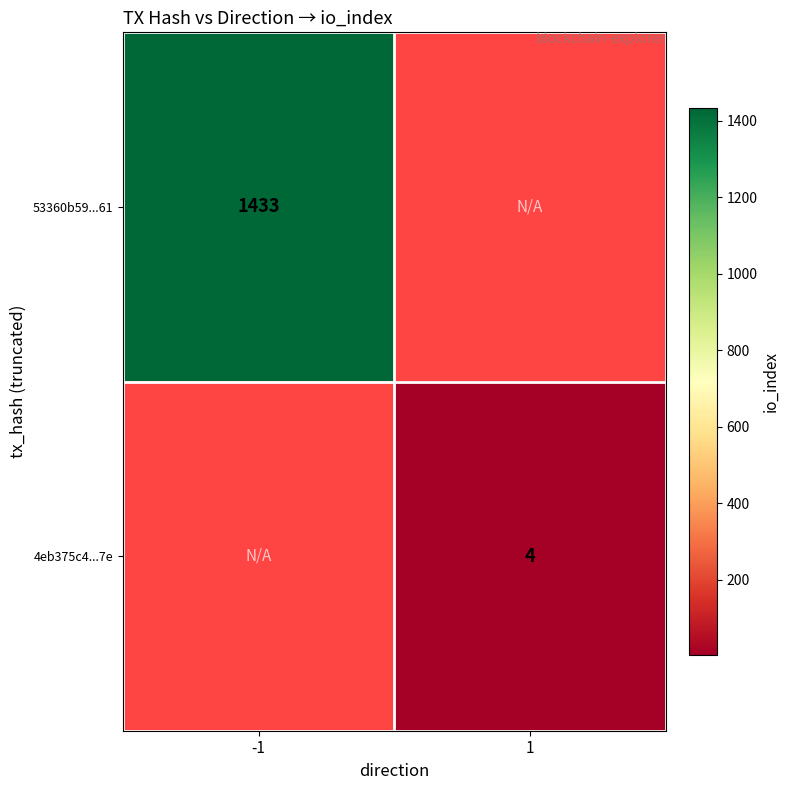

Which has a higher value, 1 or -1?

-1